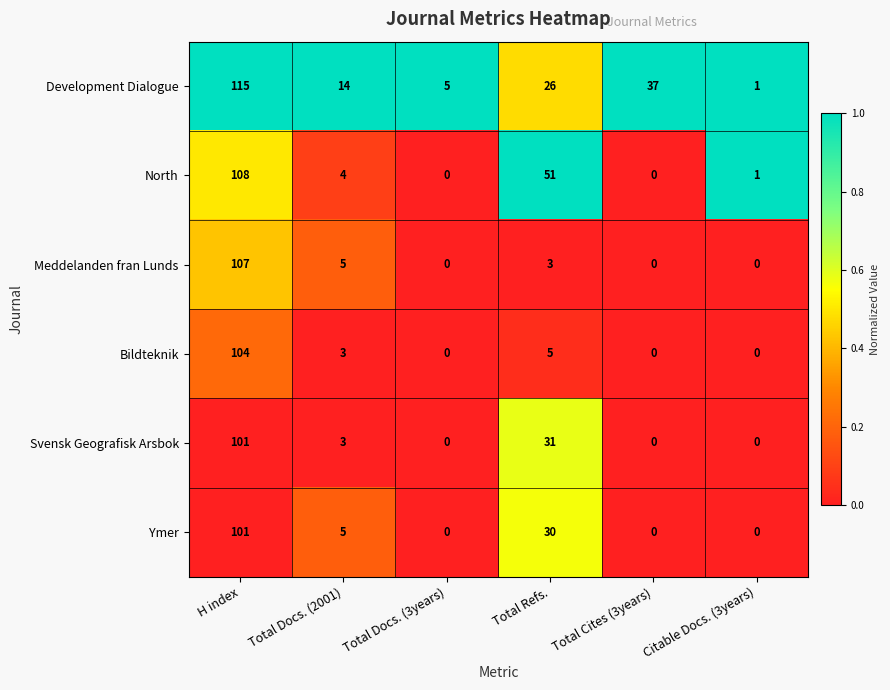

What is the sum of the Development Dialogue values at Citable Docs. (3years) and Total Docs. (2001)?

15